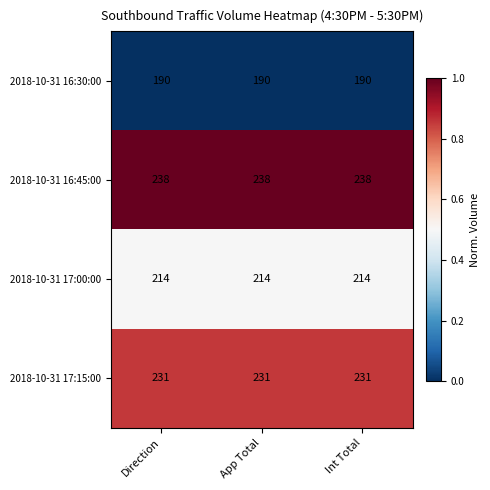

What is the spread (max minus min) of values at App Total?

48